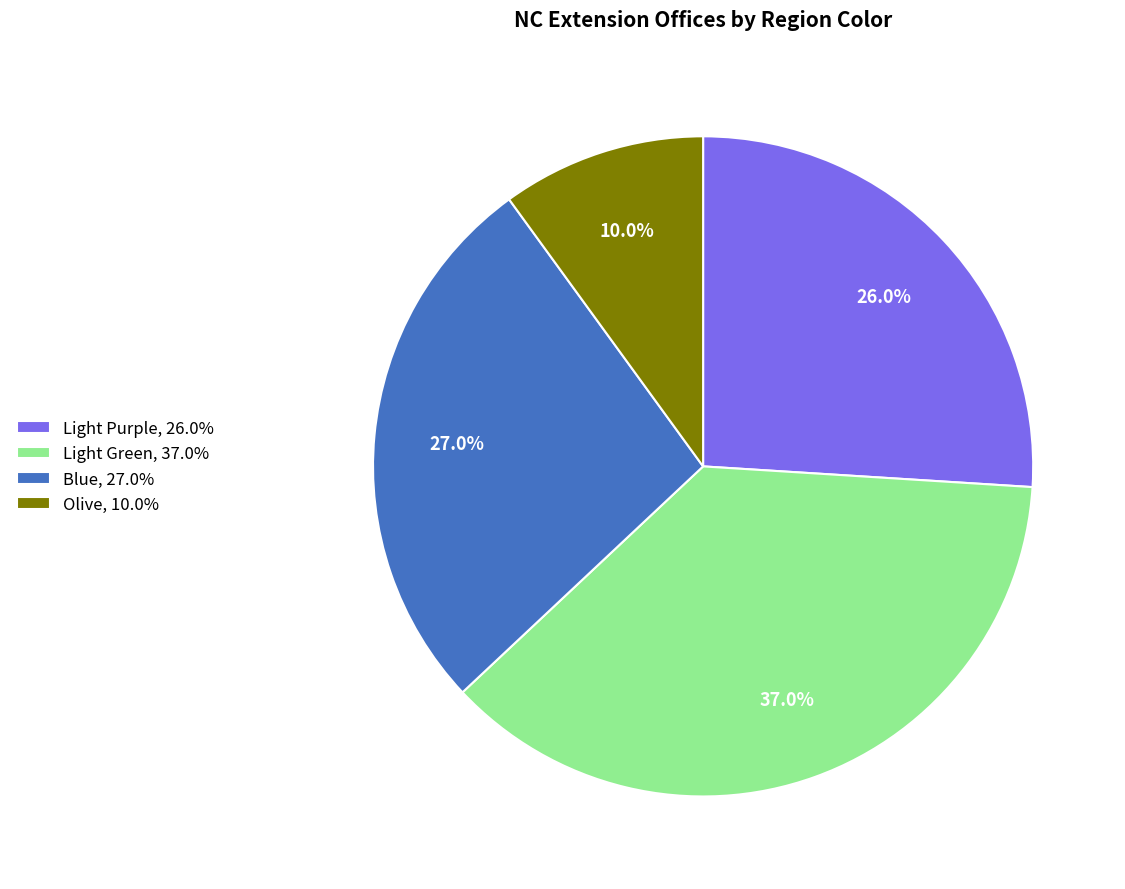

Does any single category account for the majority?

No